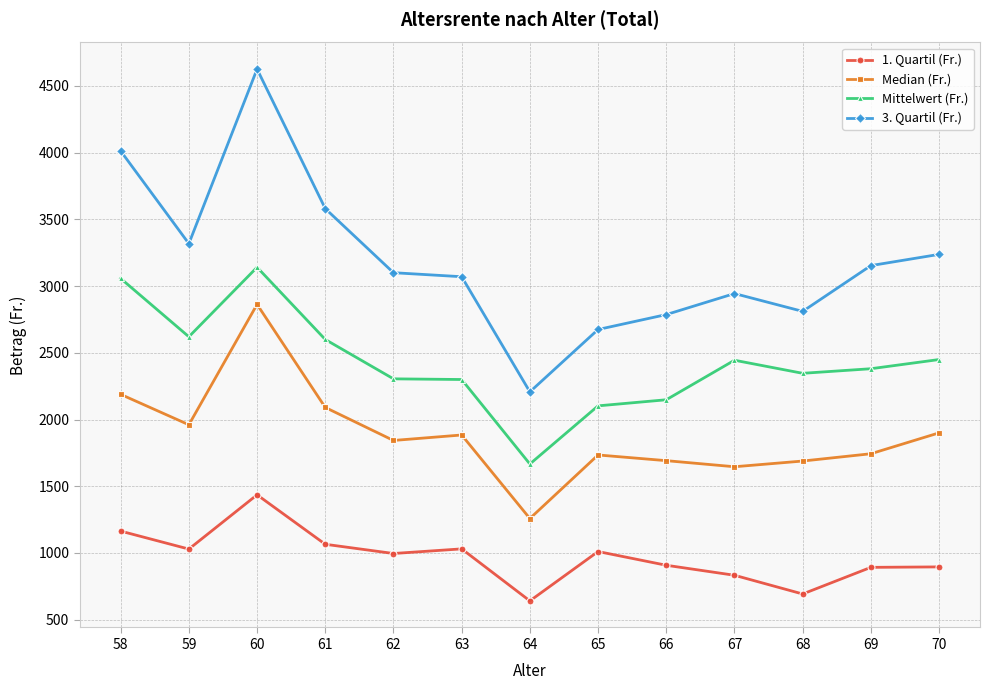

The value of 1. Quartil (Fr.) at 67 is 832.8. True or false?

True